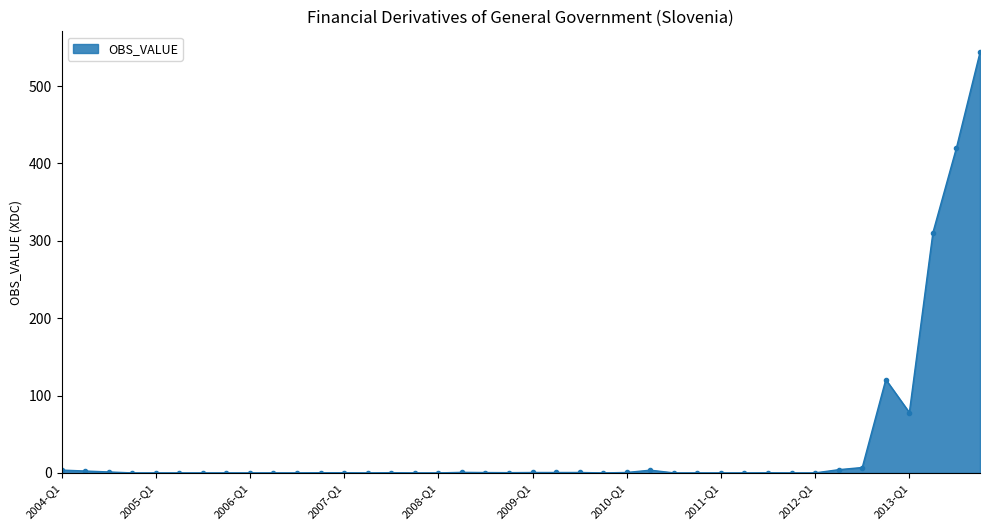

What is the difference between the maximum and minimum values?

543.5